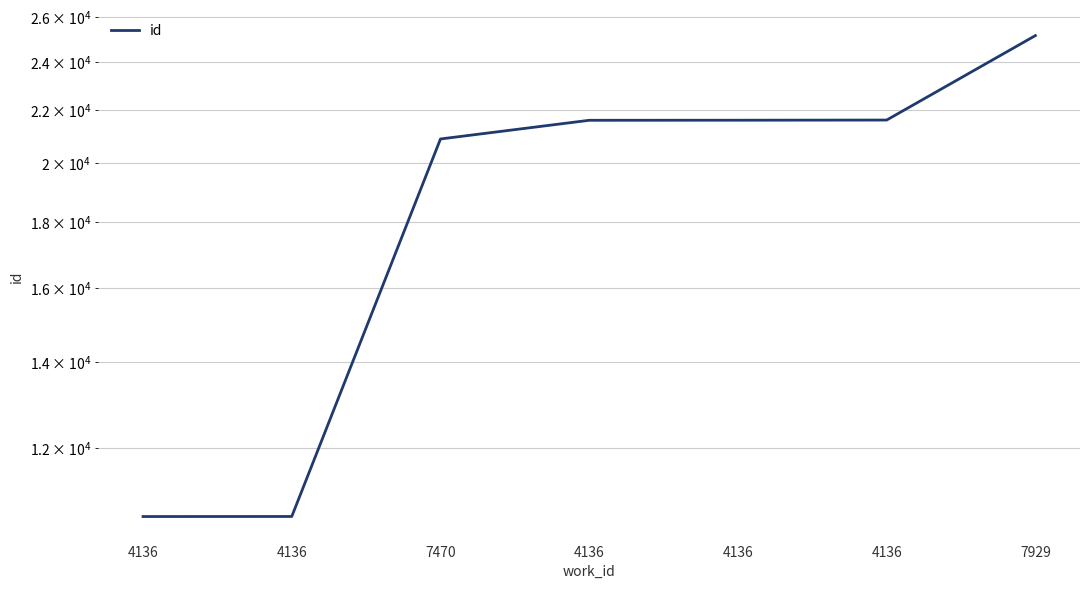

What is the maximum value shown in the chart?

25155